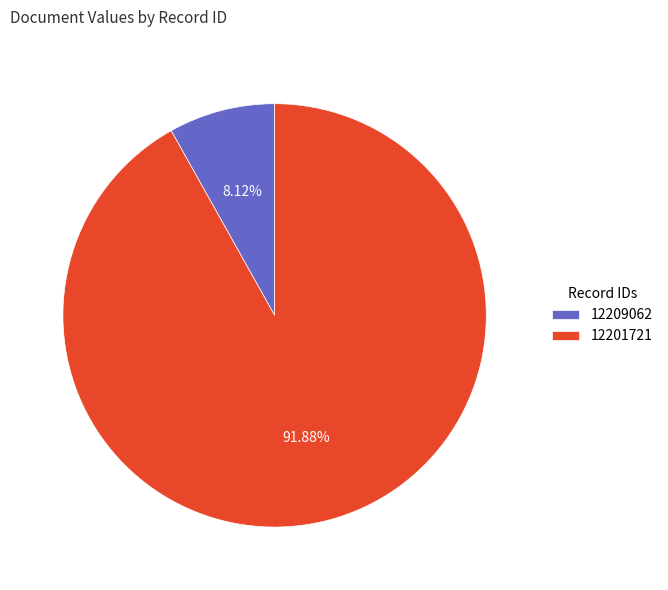

Which category has the smallest portion of the pie?

12209062